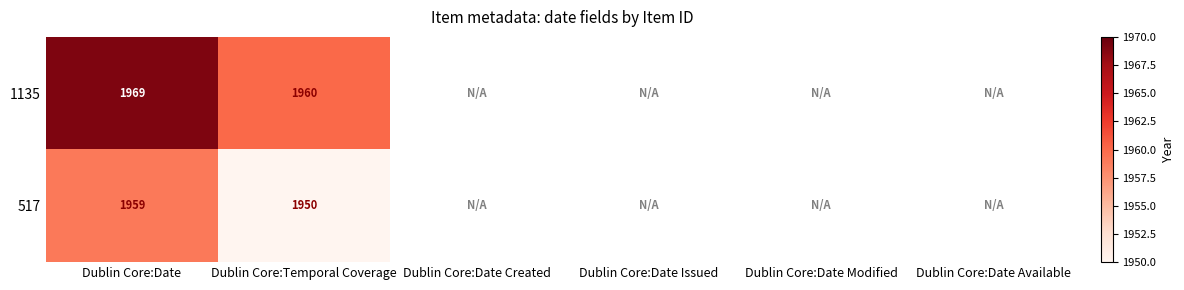

At how many categories does at least one series exceed 1966?

1